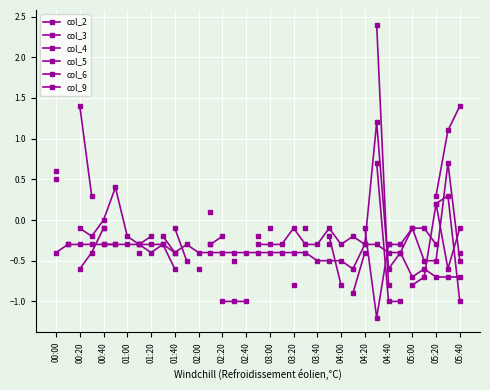

Count the number of data series in this chart.

6